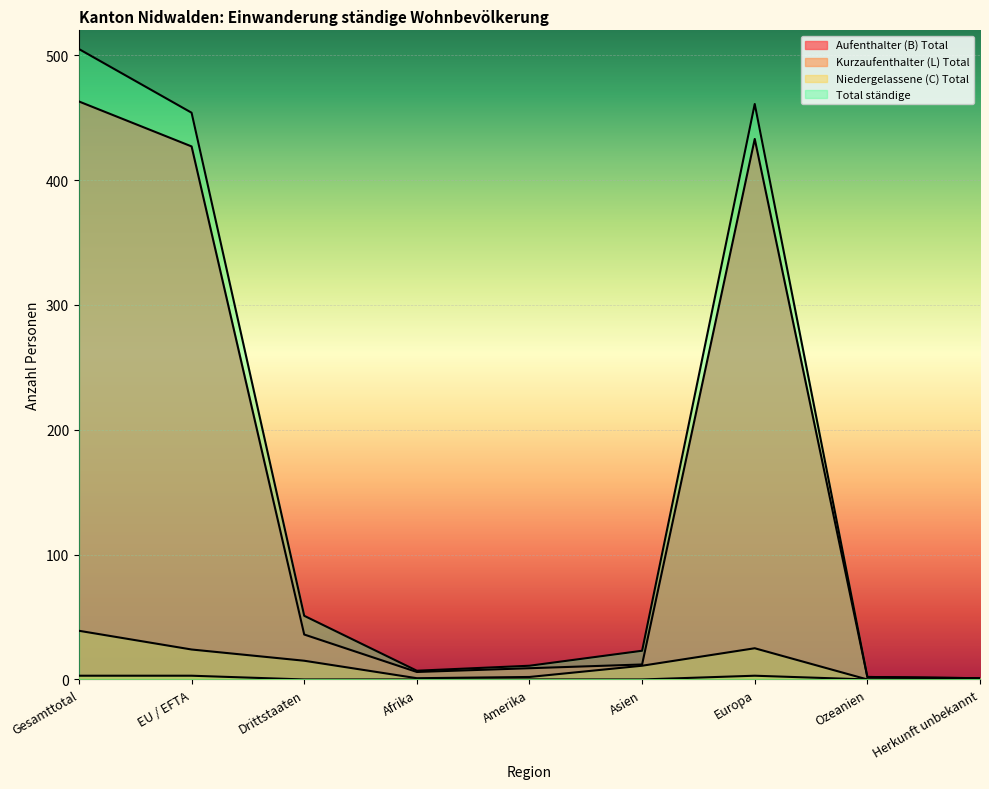

What is the label of the 2nd point from the left?

EU / EFTA